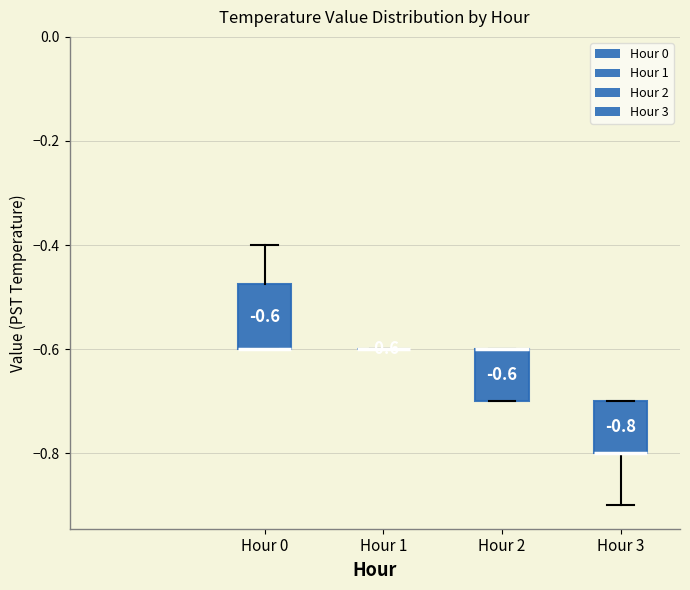

Comparing the boxes themselves (not the whiskers), which one is the tallest?

Hour 0